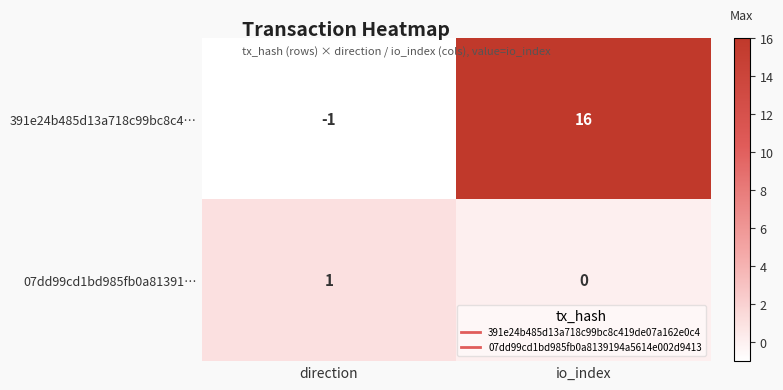

Which series has the largest range (max minus min)?

391e24b485d13a718c99bc8c4…